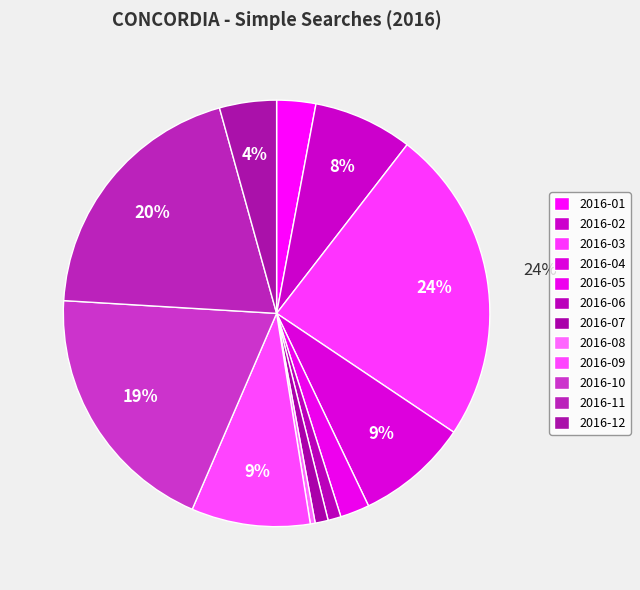

Rank the categories by value from lowest to highest.

2016-08, 2016-06, 2016-07, 2016-05, 2016-01, 2016-12, 2016-02, 2016-04, 2016-09, 2016-10, 2016-11, 2016-03